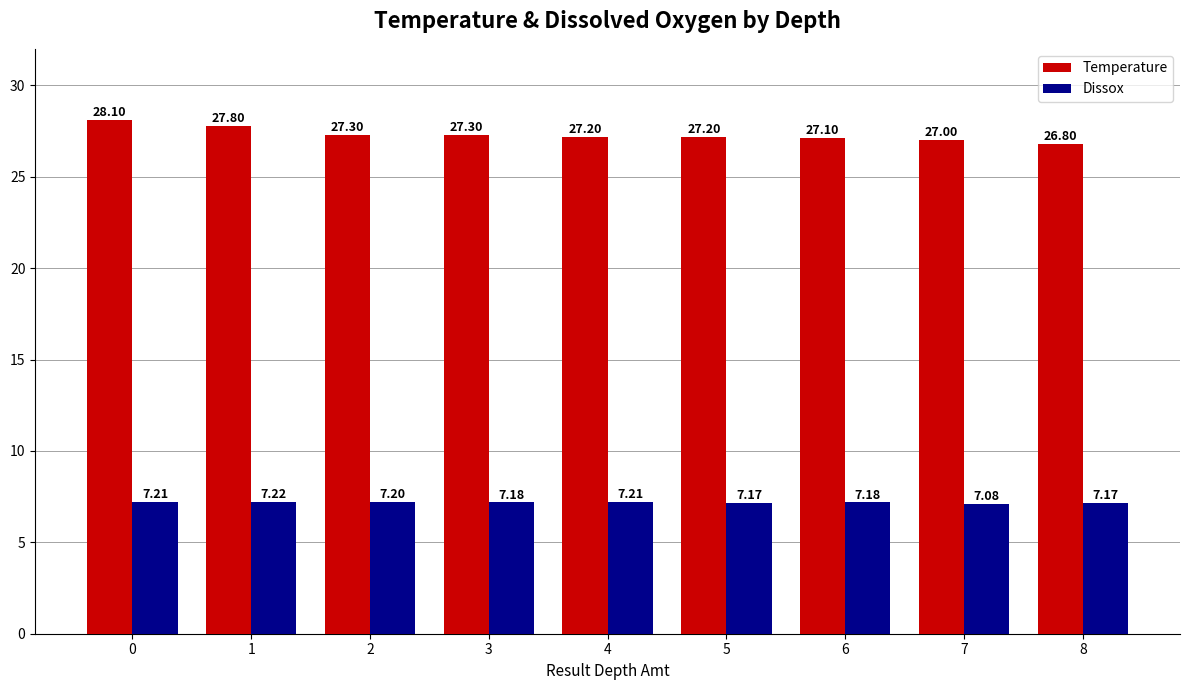

Where is Temperature nearest to the value 27?

7